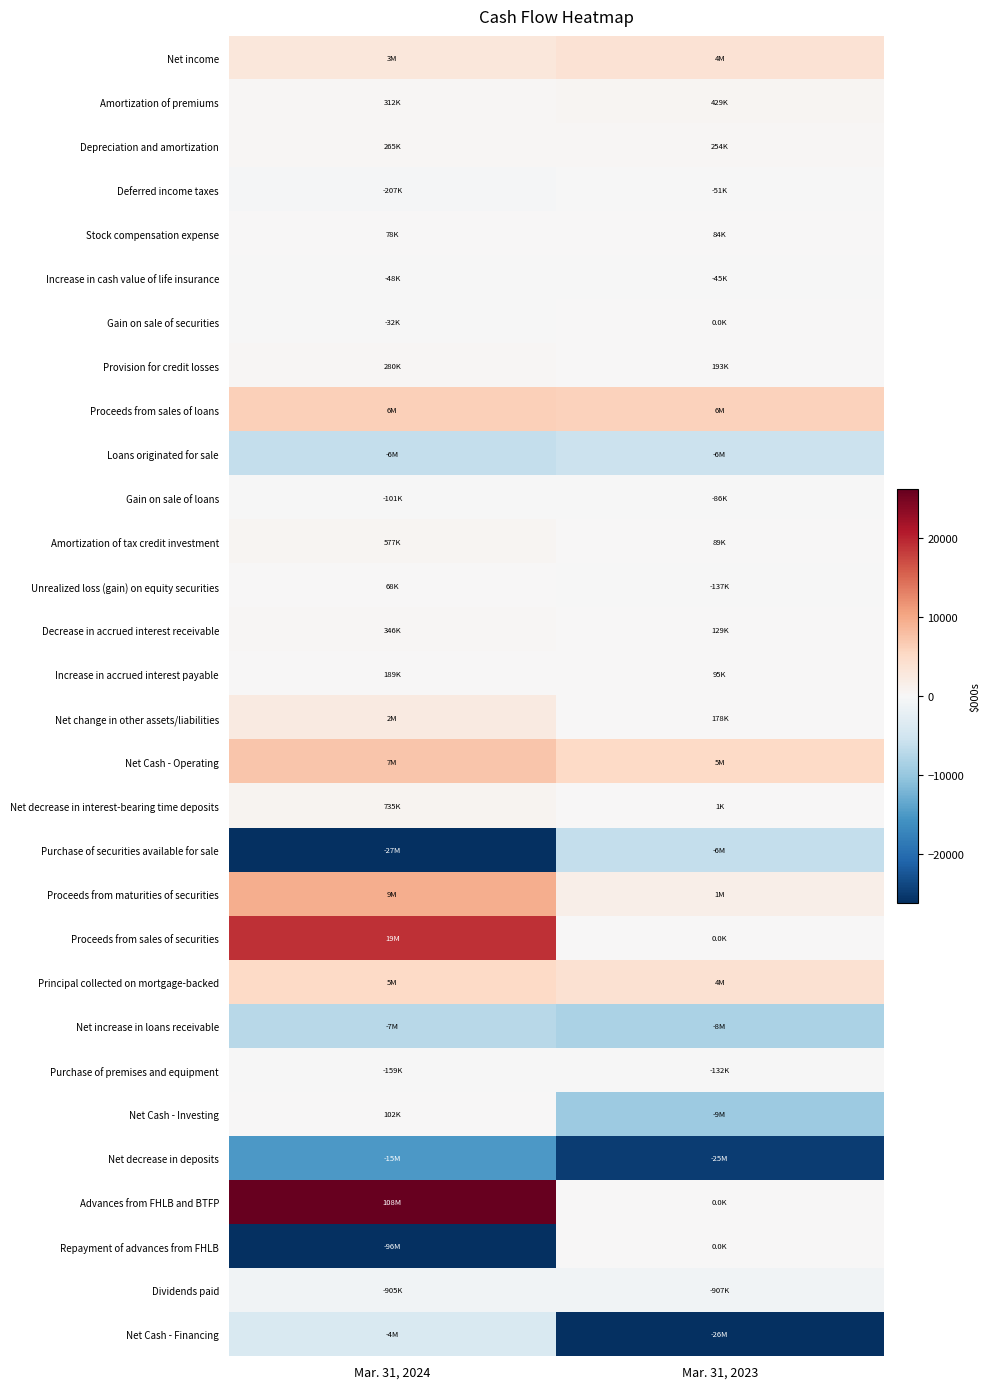

At how many categories does at least one series exceed 31706?

1